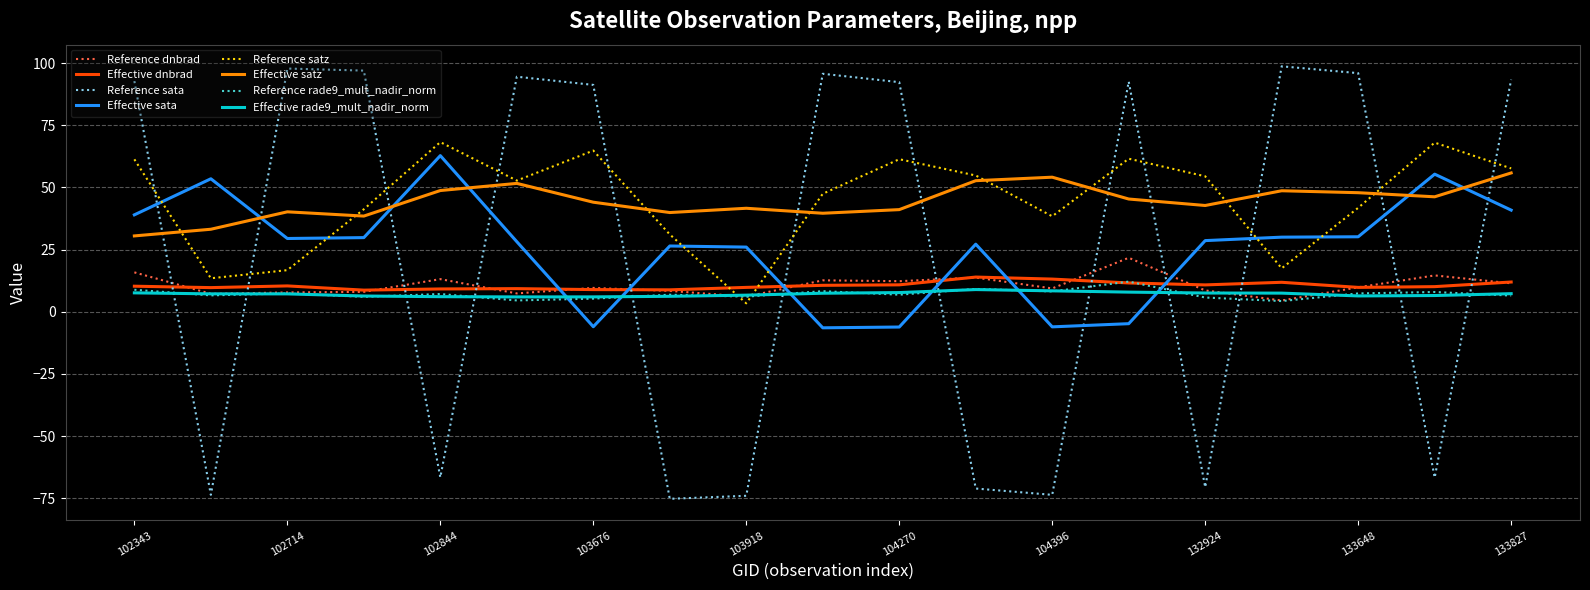

What is the maximum value for Reference sata?

98.7